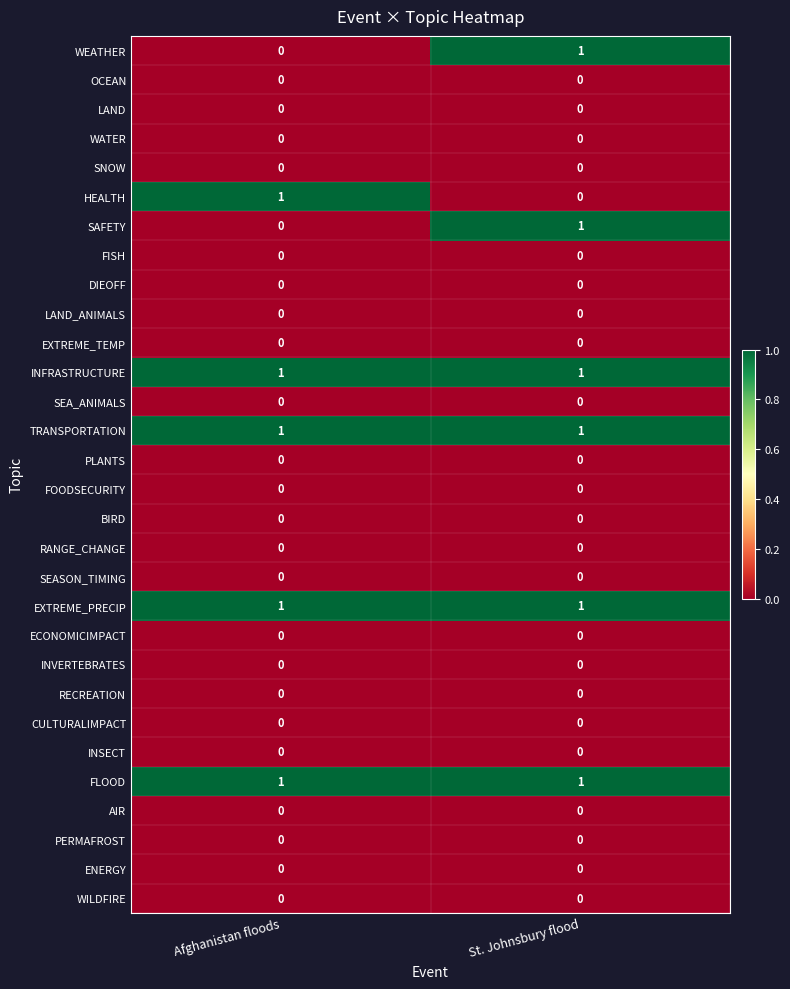

What is the total value across all series at Afghanistan floods?

5